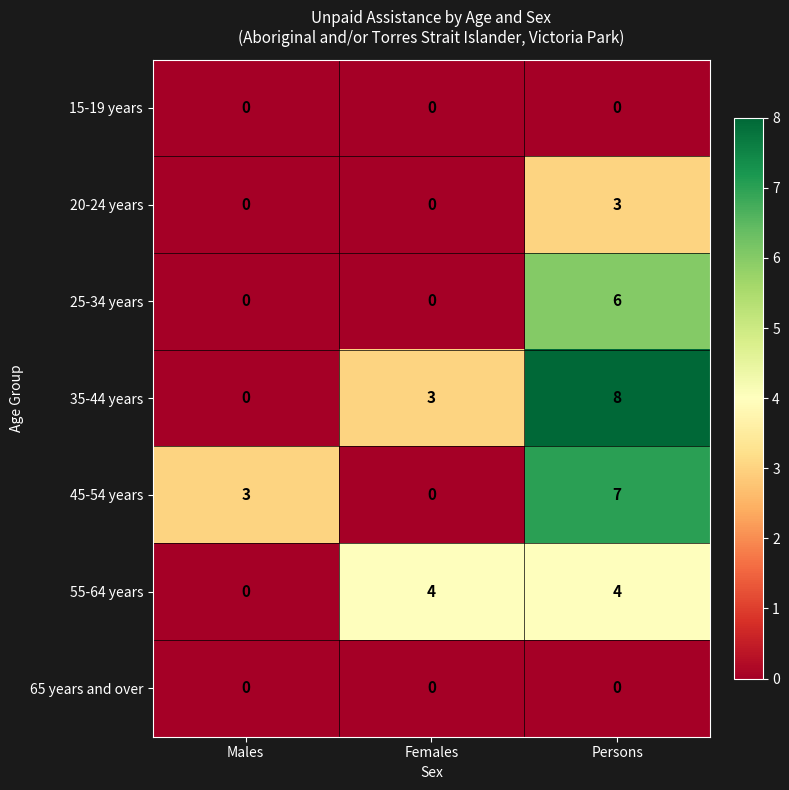

True or false: 15-19 years has a value of 0 at Females.

True